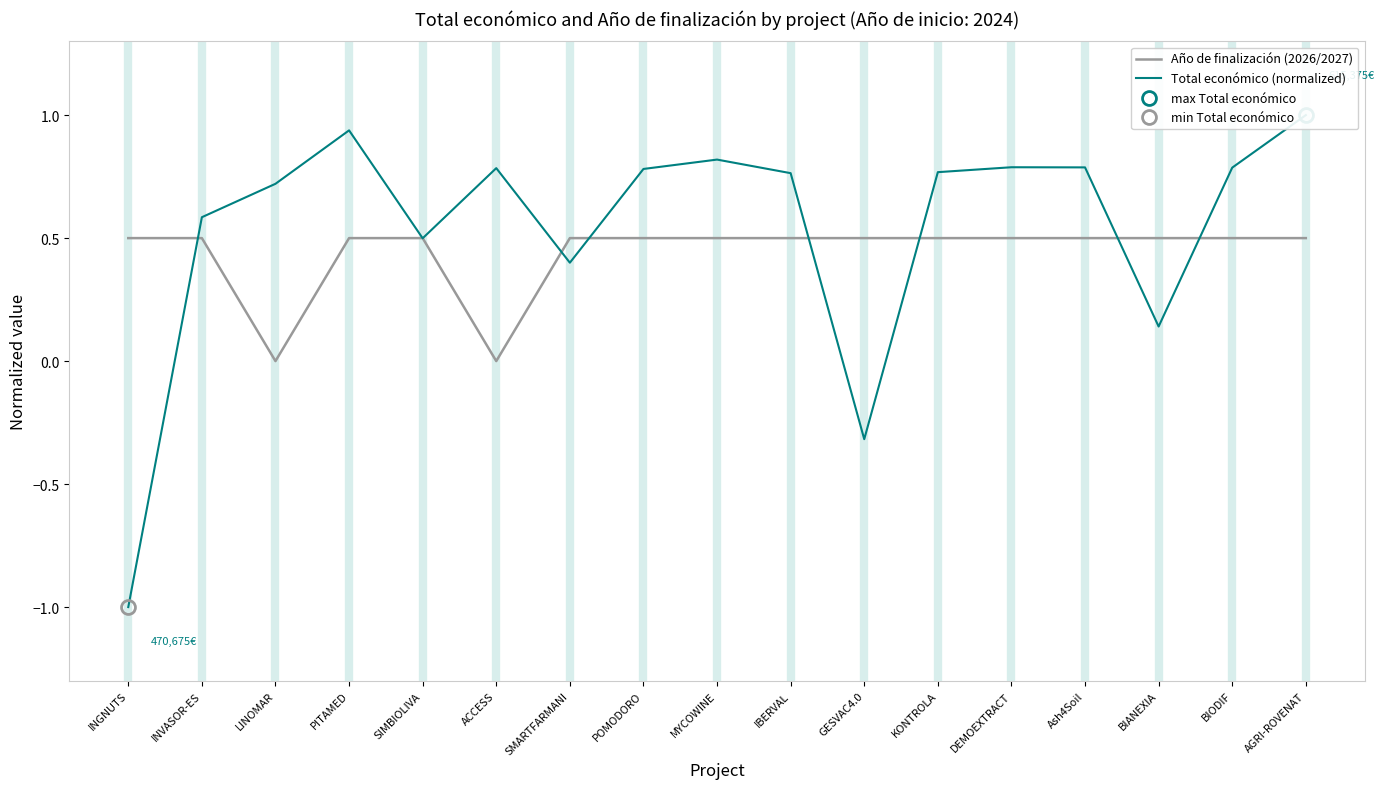

Which series ends up on top after the final intersection of Año de finalización (2026/2027) and Total económico (normalized)?

Total económico (normalized)